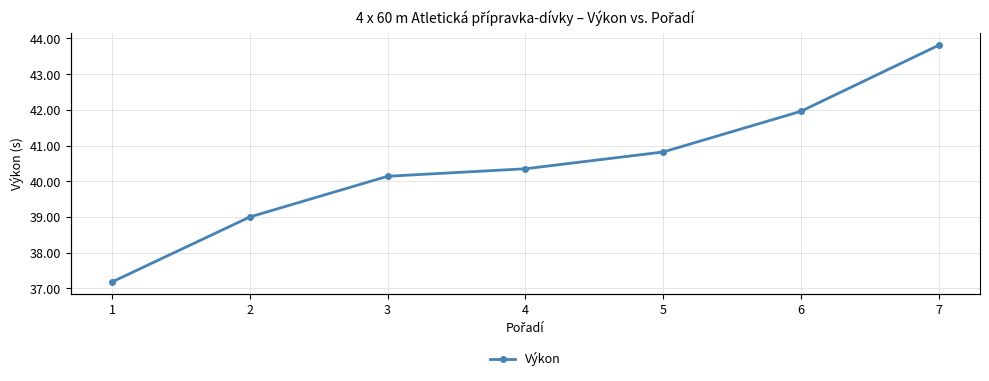

List the labels in order of value, largest first.

7, 6, 5, 4, 3, 2, 1